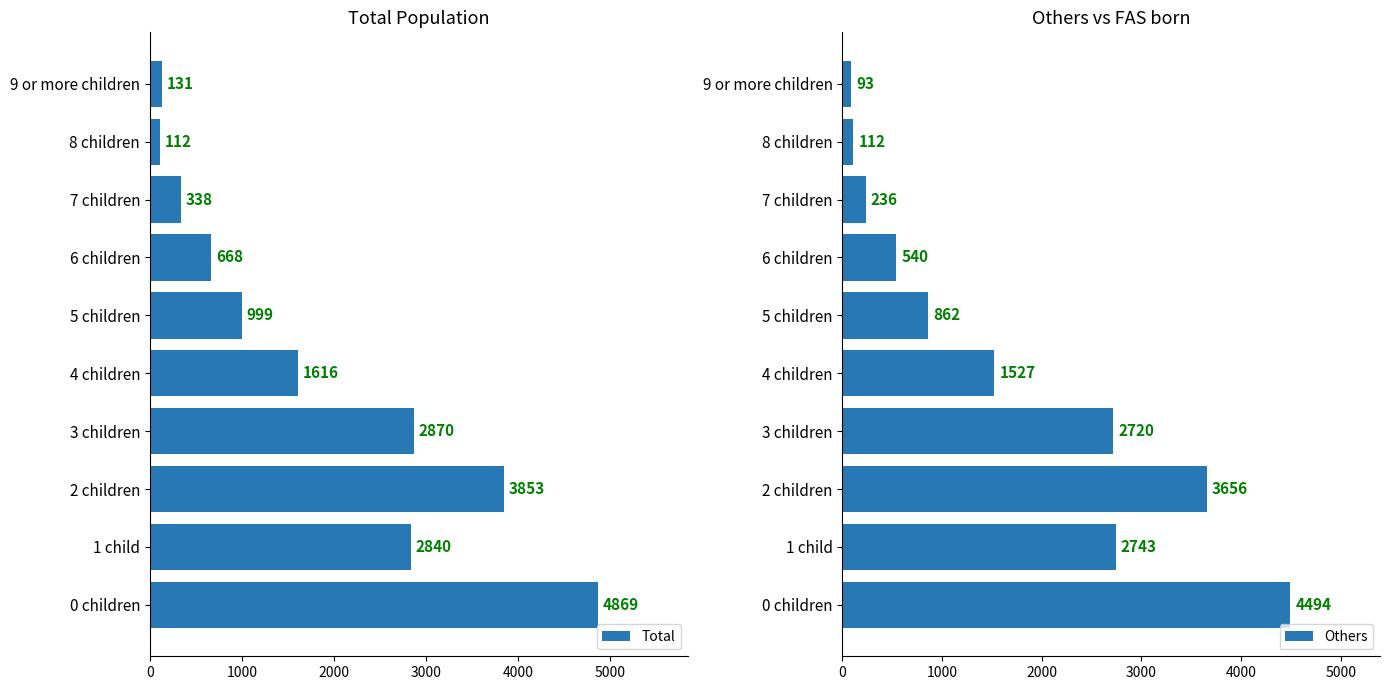

The Total series shows 3853 at 2 children. True or false?

True